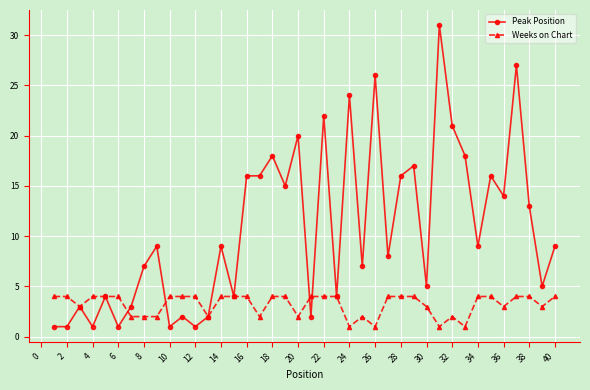

True or false: Peak Position has more than 2 interior local peaks.

True